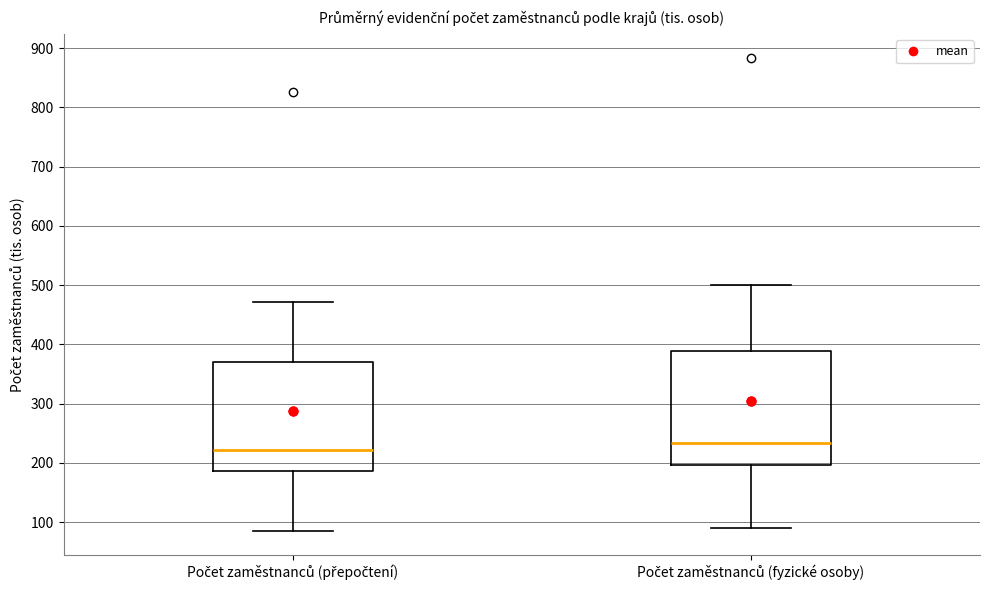

Reading left to right, read every box against the y-axis: the position of its median line, the range the box covers, and the ends of its whiskers. The values are not printed on the chart, so give them approximately, as read against the axis.

Počet zaměstnanců (přepočtení): median 220, box 190 to 370, whiskers 90 to 470
Počet zaměstnanců (fyzické osoby): median 230, box 200 to 390, whiskers 90 to 500